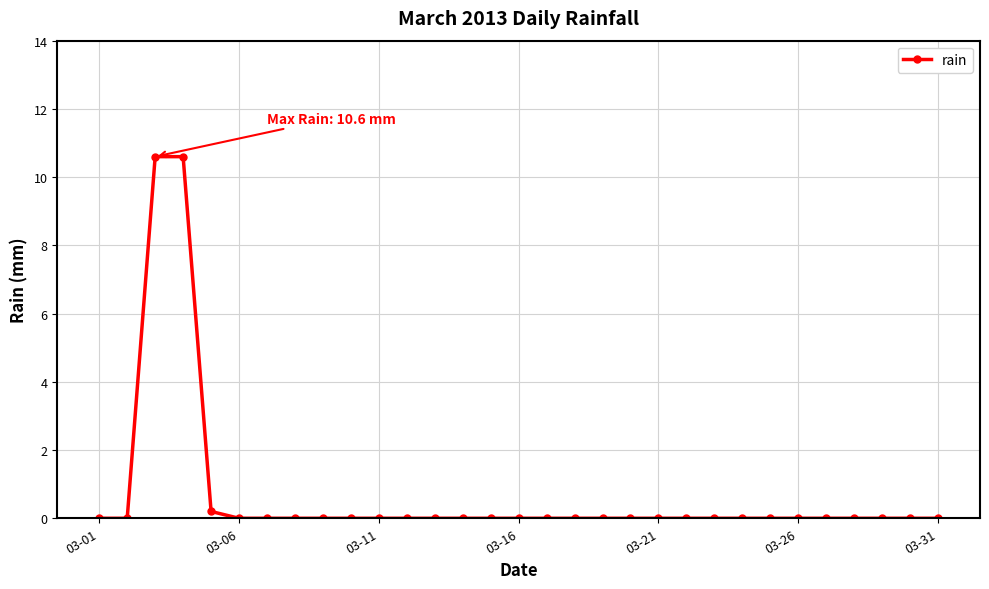

What is the average value?

0.7